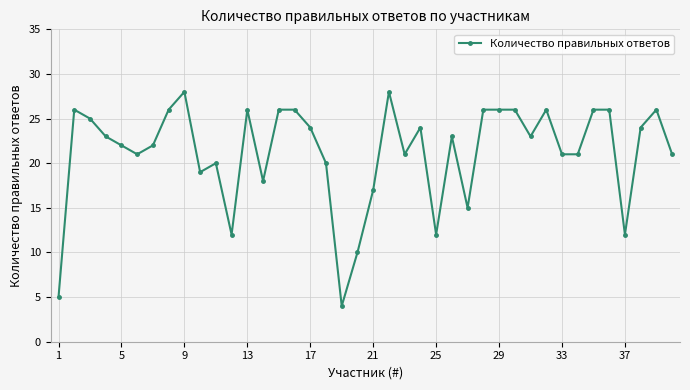

What is the smallest value displayed?

4